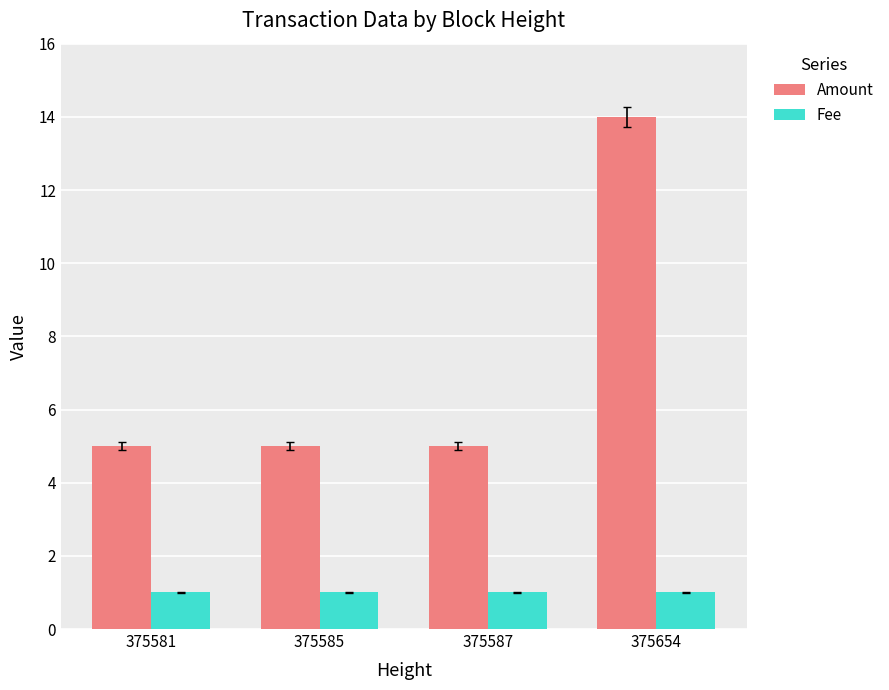

How many categories are shown in the chart?

4